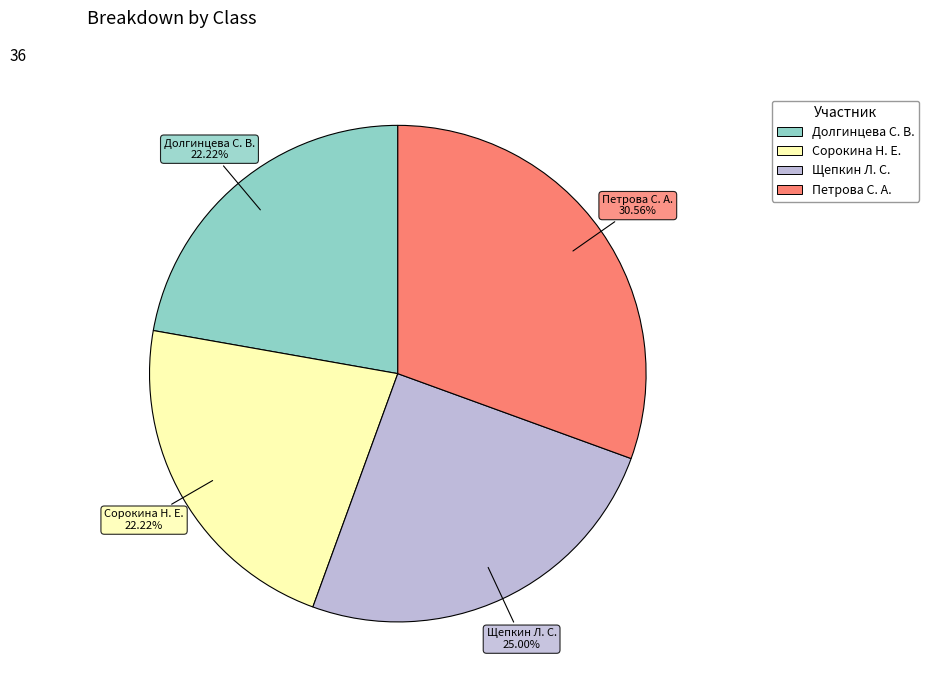

Is it true that Долгинцева С. В. is 22% of the pie?

True